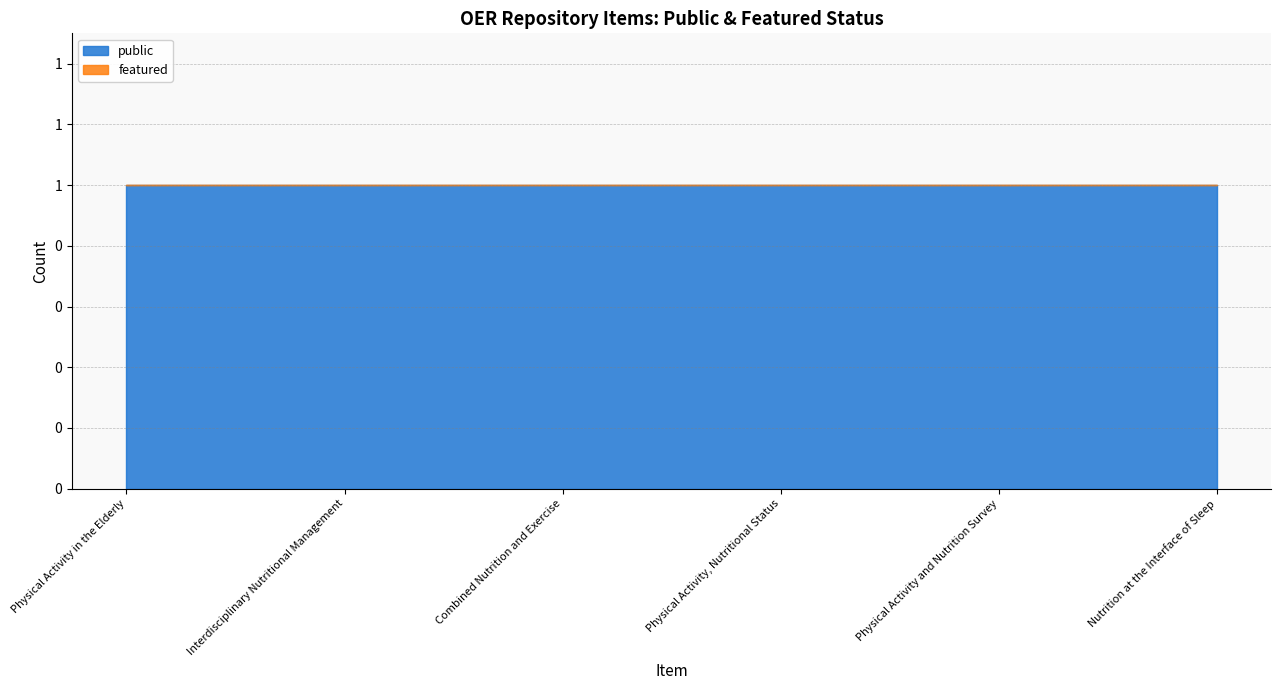

The public series shows 1 at Combined Nutrition and Exercise. True or false?

True